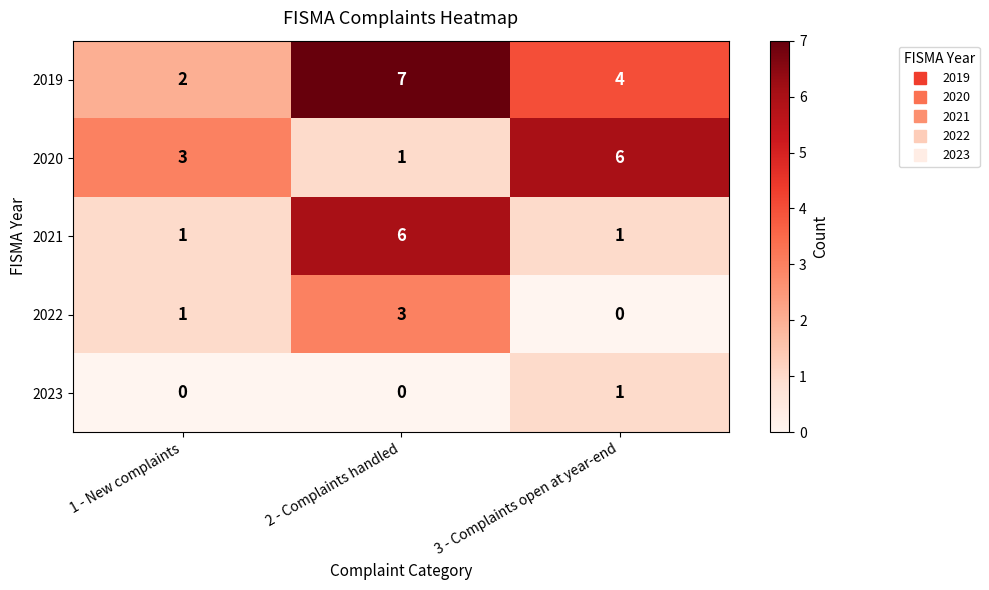

What is the difference between the highest and lowest values at 2 - Complaints handled?

7